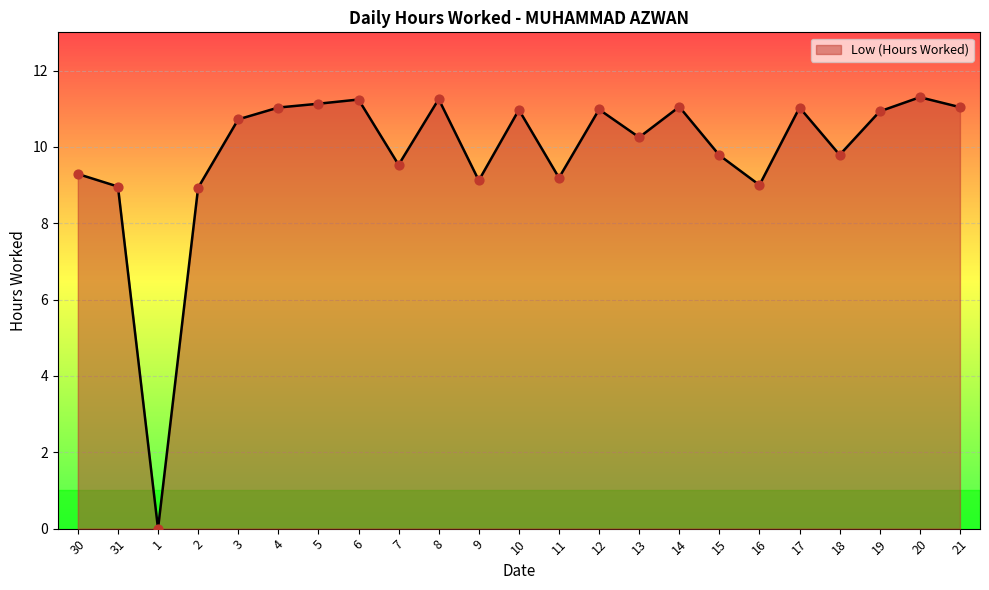

What is the change in value from 1 to 9?

+9.1